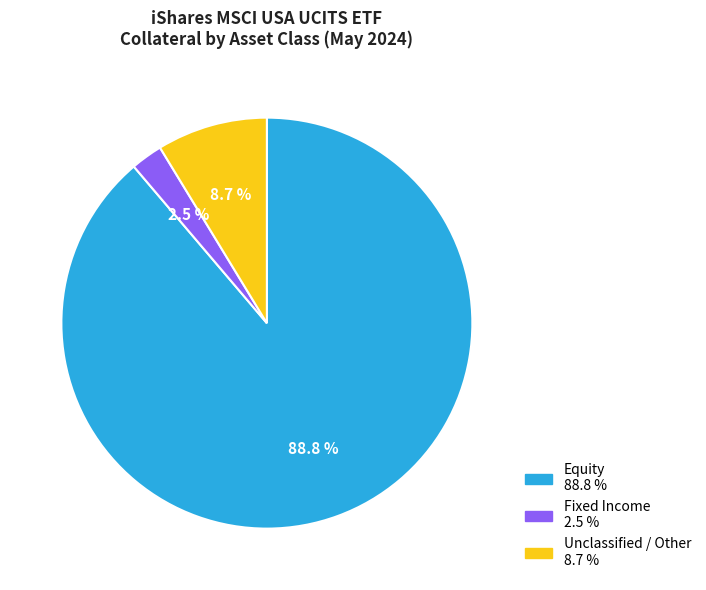

Does any single category account for the majority?

Yes